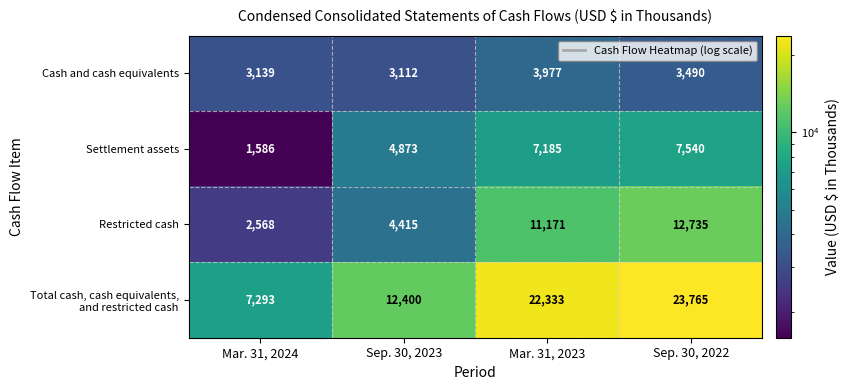

The value of Restricted cash at Sep. 30, 2022 is 8017. True or false?

False